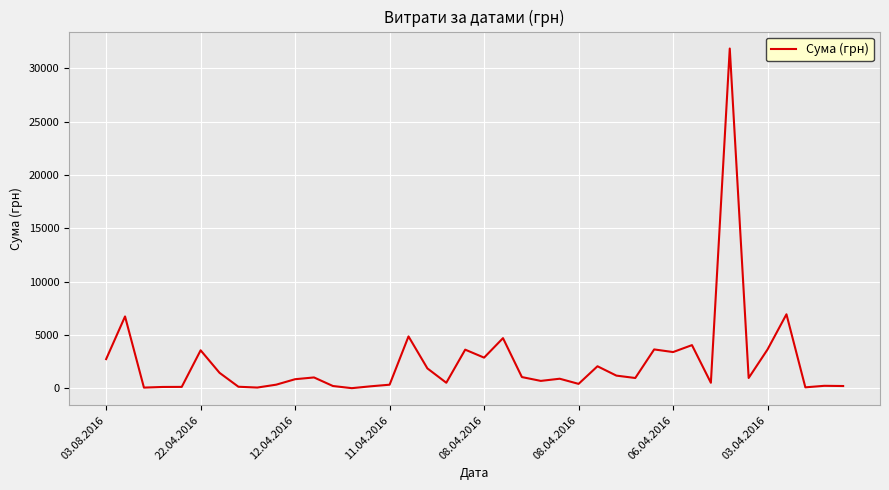

What is the difference between the maximum and minimum values?

31865.0